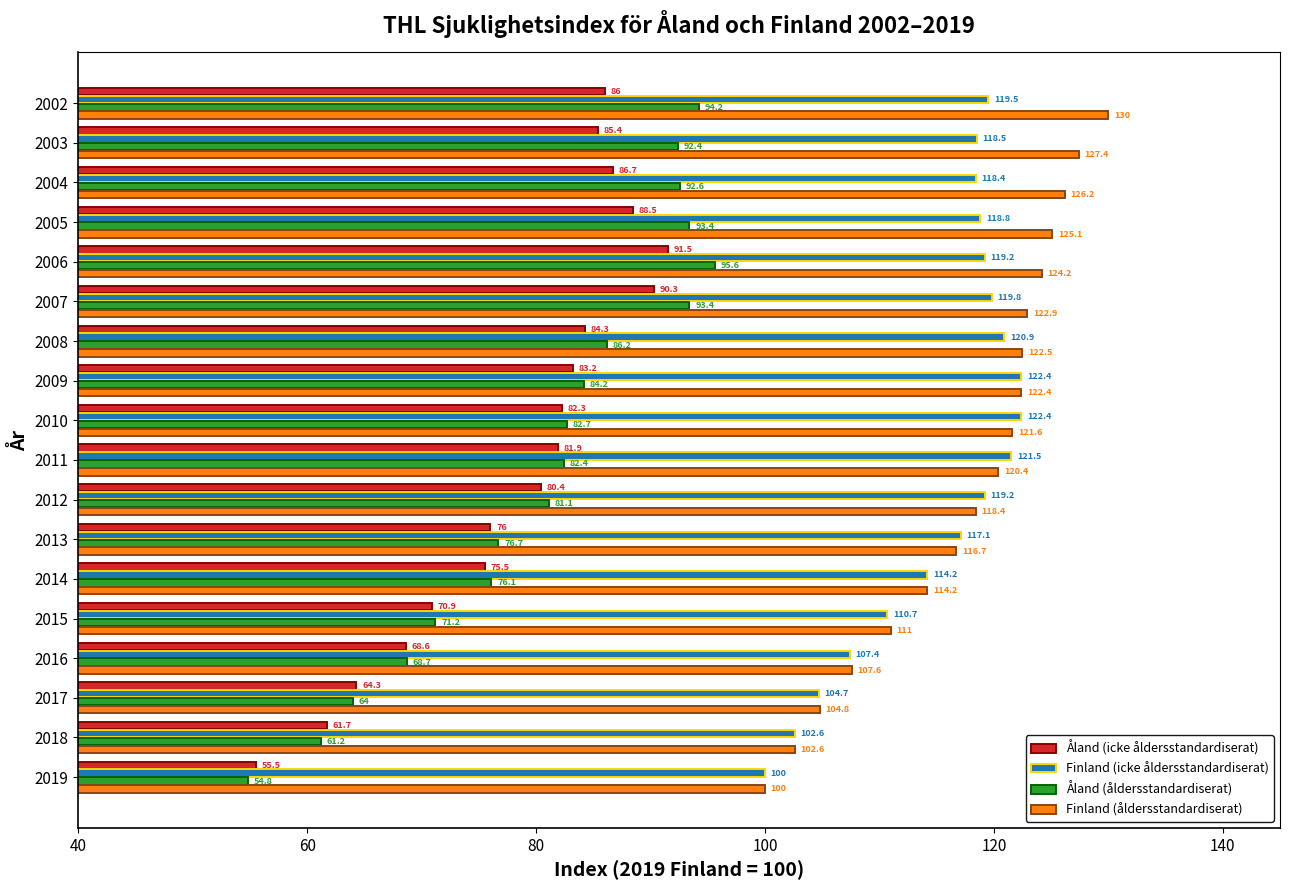

Which label corresponds to the smallest value in the chart?

2019